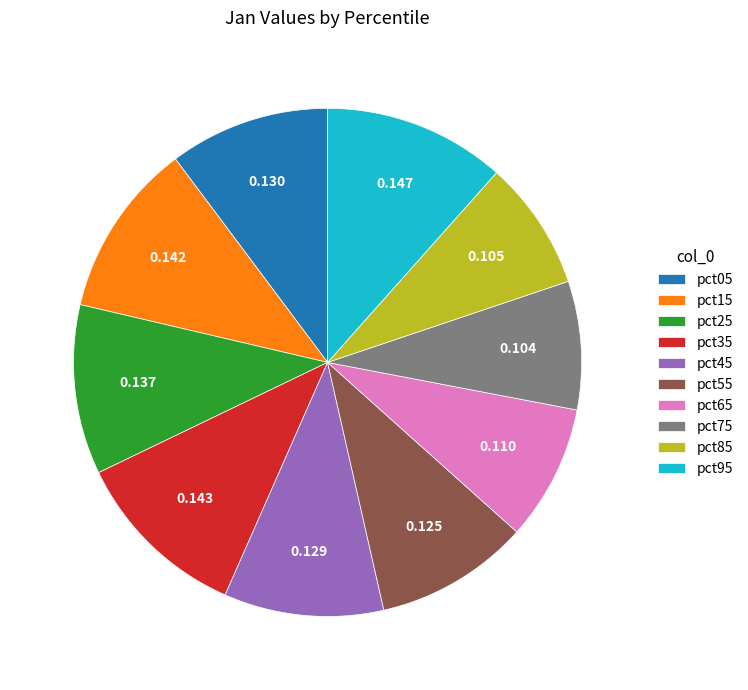

Do pct45 and pct65 together represent more than half of the pie?

No